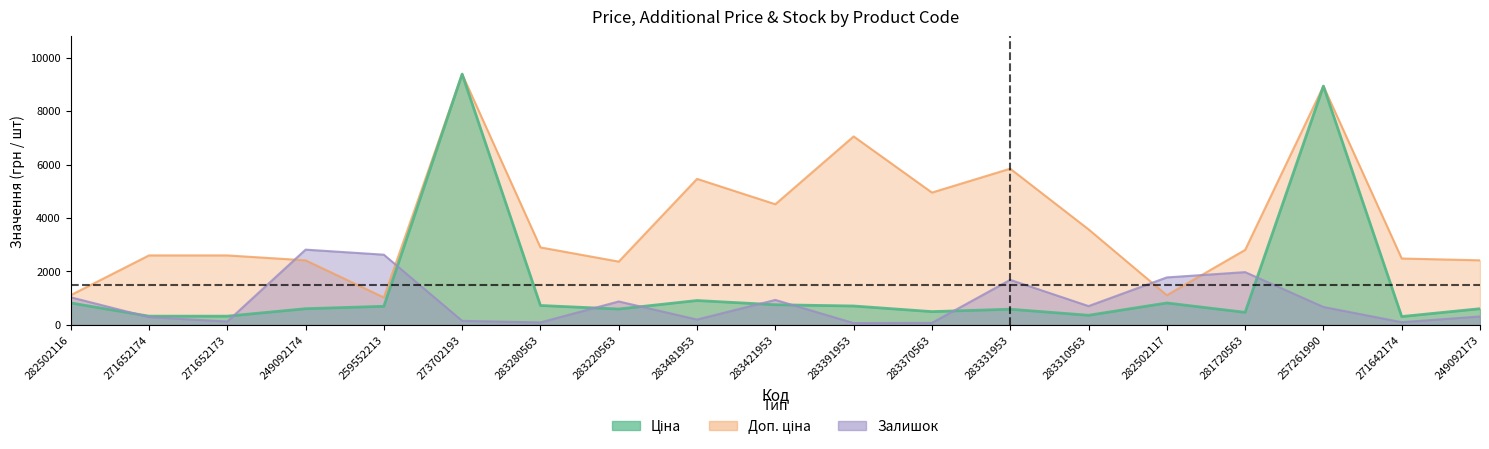

Reading left to right, list all the values displayed in this chart.

Ціна: 818.5	324.8	324.8	603.7	693.7	9384.0	724.5	591.6	910.4	752.2	705.1	495.0	584.4	357.4	818.5	467.3	8934.1	310.3	603.7
Доп. ціна: 1109.2	2598.3	2598.3	2414.8	1024.6	9384.0	2897.8	2366.5	5462.3	4513.3	7051.3	4950.4	5843.9	3573.9	1109.2	2803.6	8934.1	2482.4	2414.8
Залишок: 1032.0	288.9	123.8	2815.2	2625.3	148.6	90.8	875.1	198.1	932.9	66.0	74.3	1684.2	701.7	1775.0	1973.1	668.7	99.1	313.7